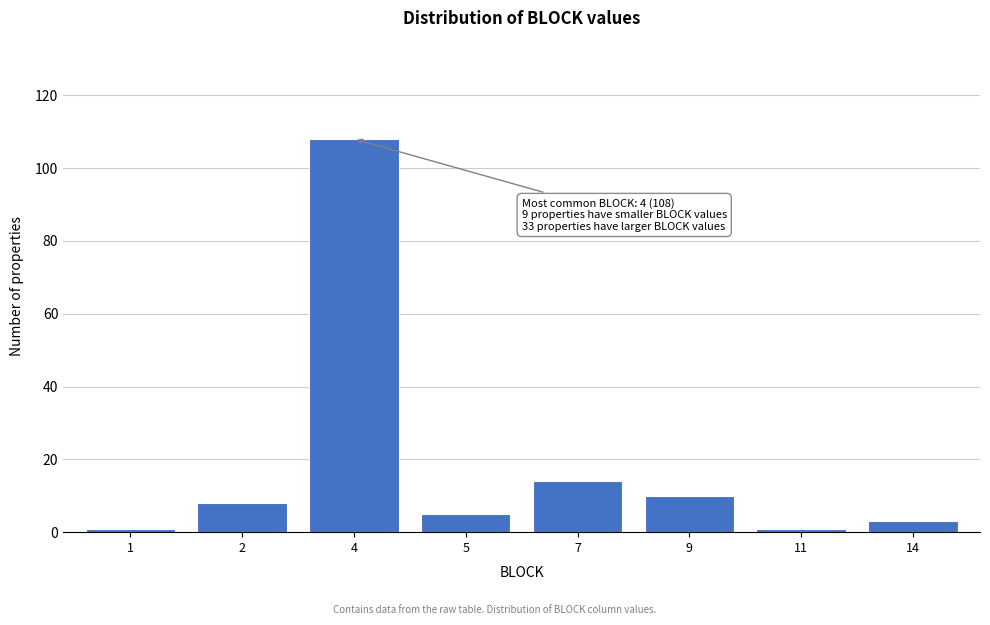

Reading left to right, list all the values displayed in this chart.

1	8	108	5	14	10	1	3